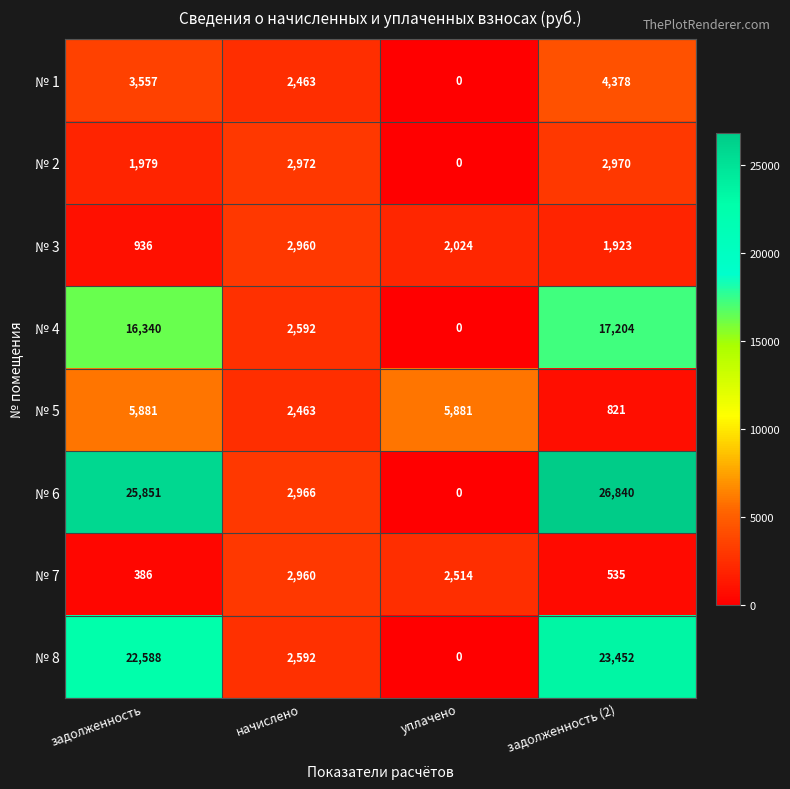

What is the difference between the № 8 values at начислено and уплачено?

2592